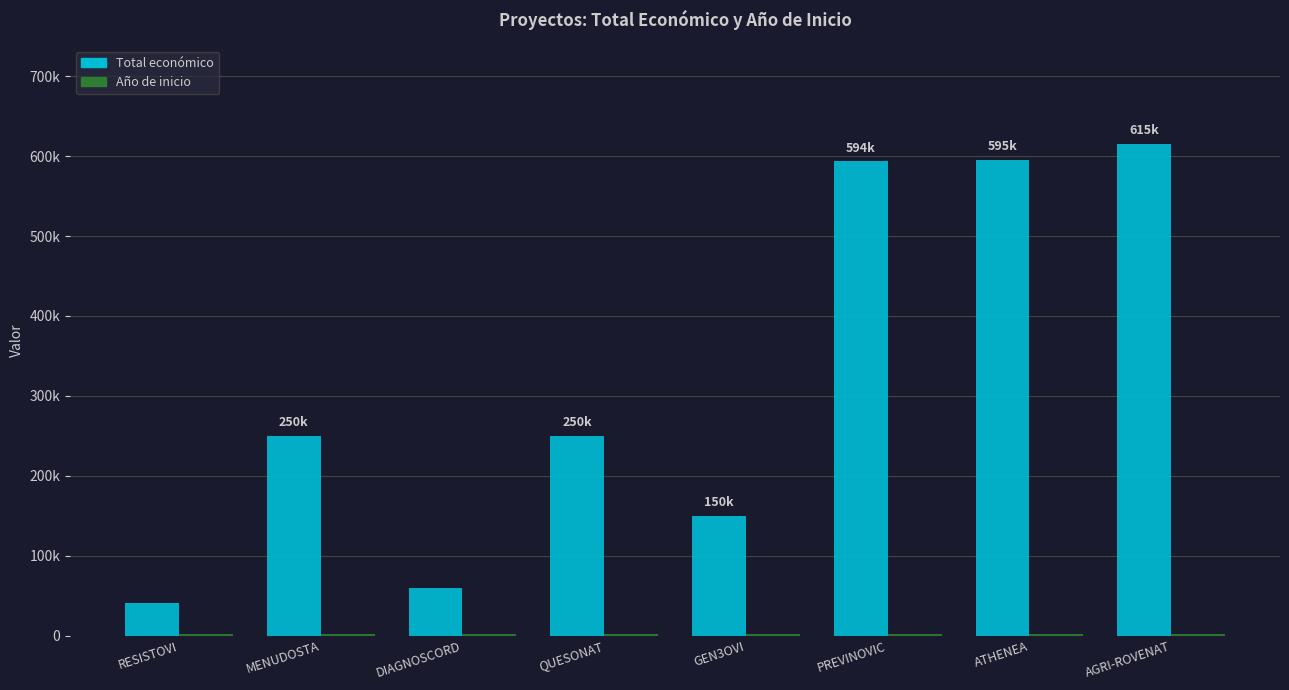

What is the total value across all series at DIAGNOSCORD?

61129